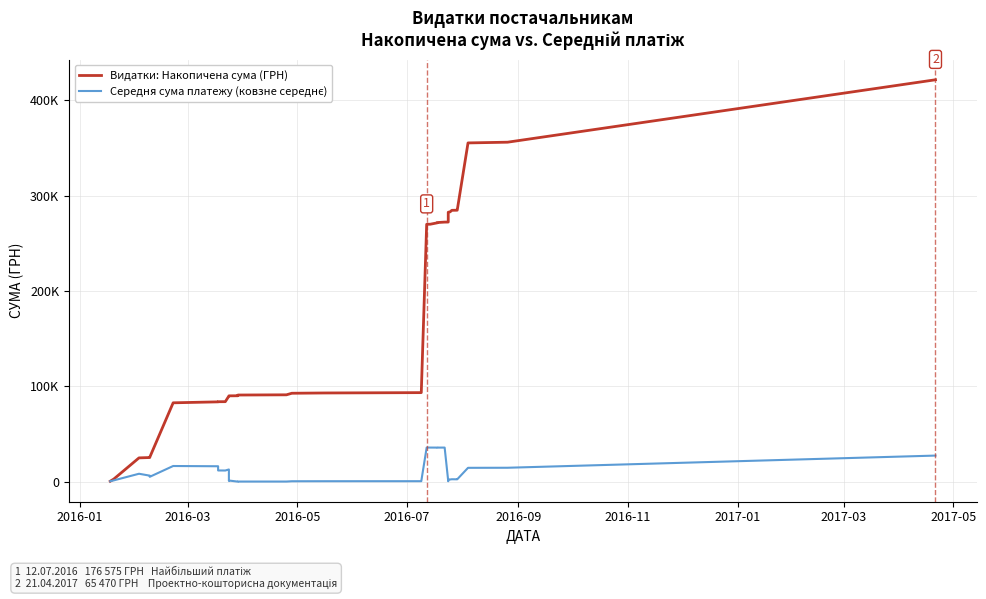

Is it true that Видатки: Накопичена сума (ГРН) equals 110220.9 at 25?

False